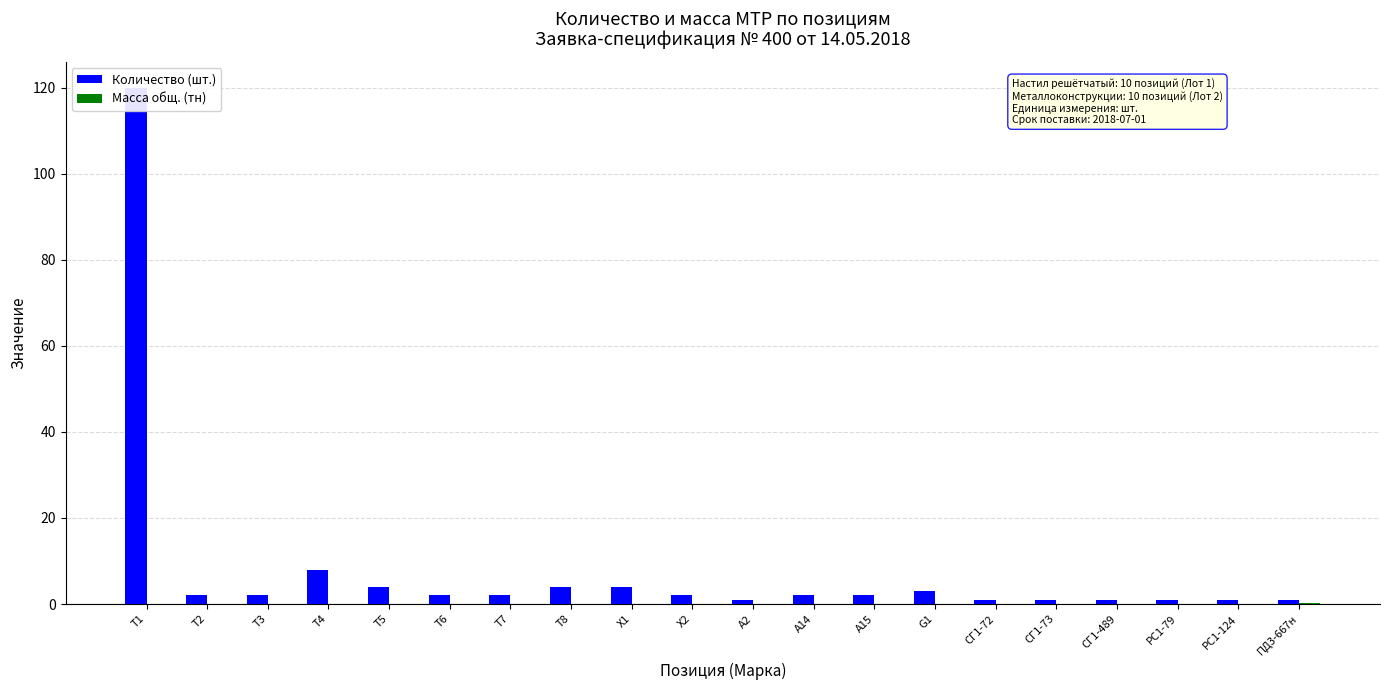

The Количество (шт.) series shows 3.2 at А14. True or false?

False